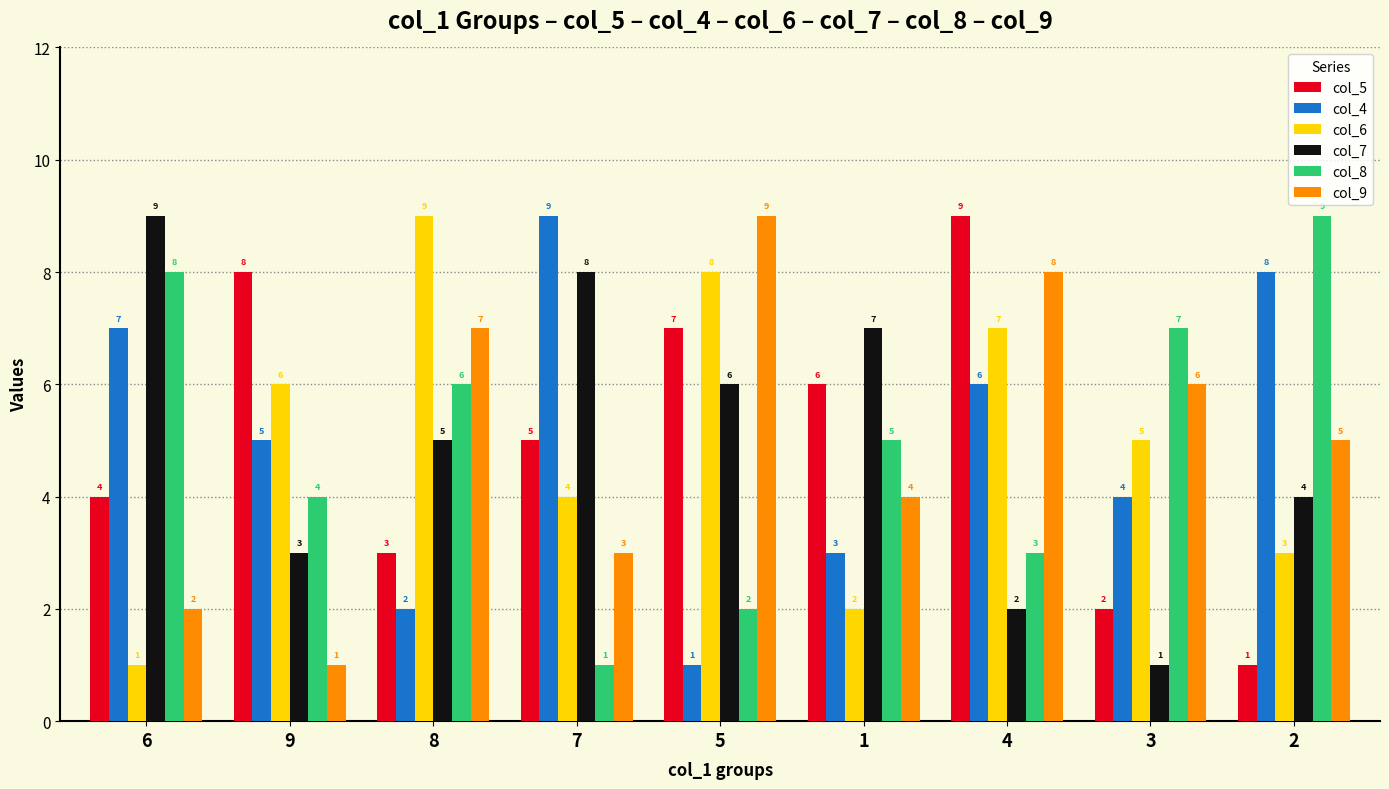

Read the col_7 value at 5.

6